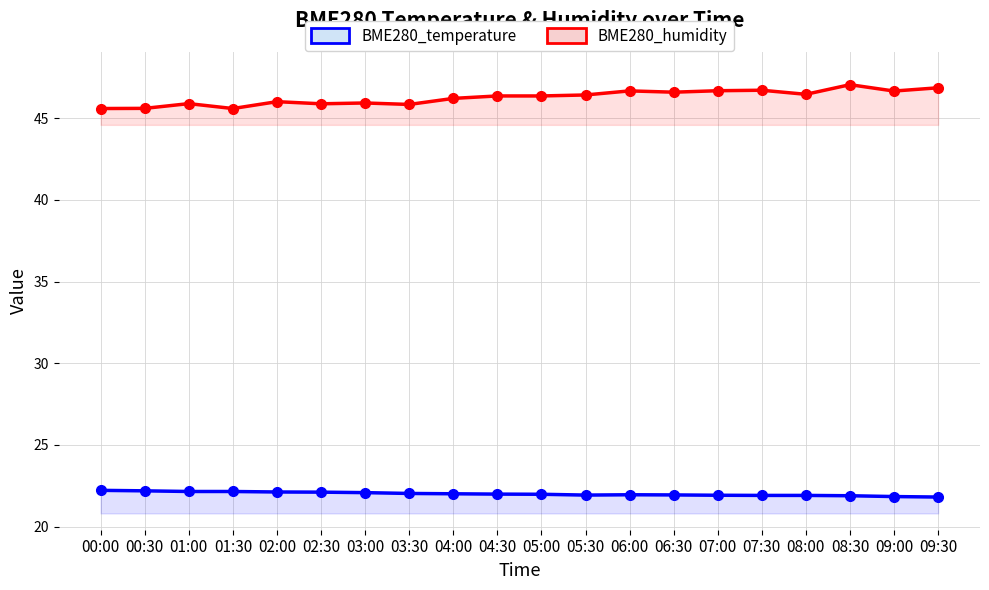

What are all the series names shown in the legend?

BME280_temperature, BME280_humidity